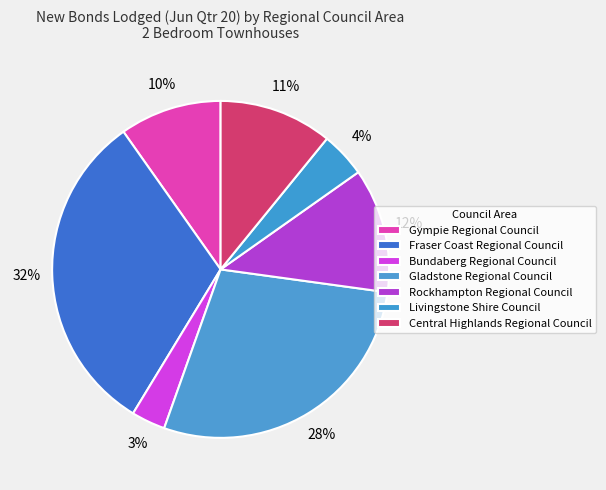

True or false: Gladstone Regional Council accounts for 38% of the total.

False